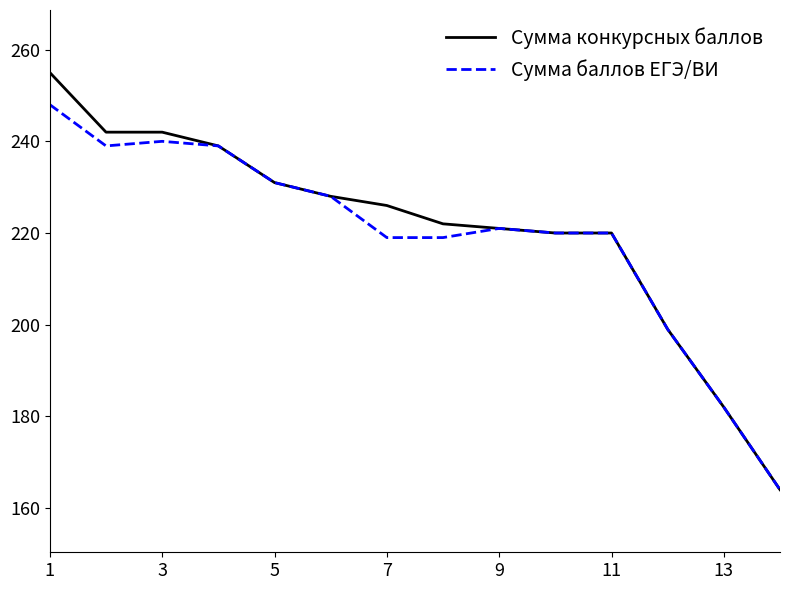

Rank the series by their average value, from highest to lowest.

Сумма конкурсных баллов, Сумма баллов ЕГЭ/ВИ